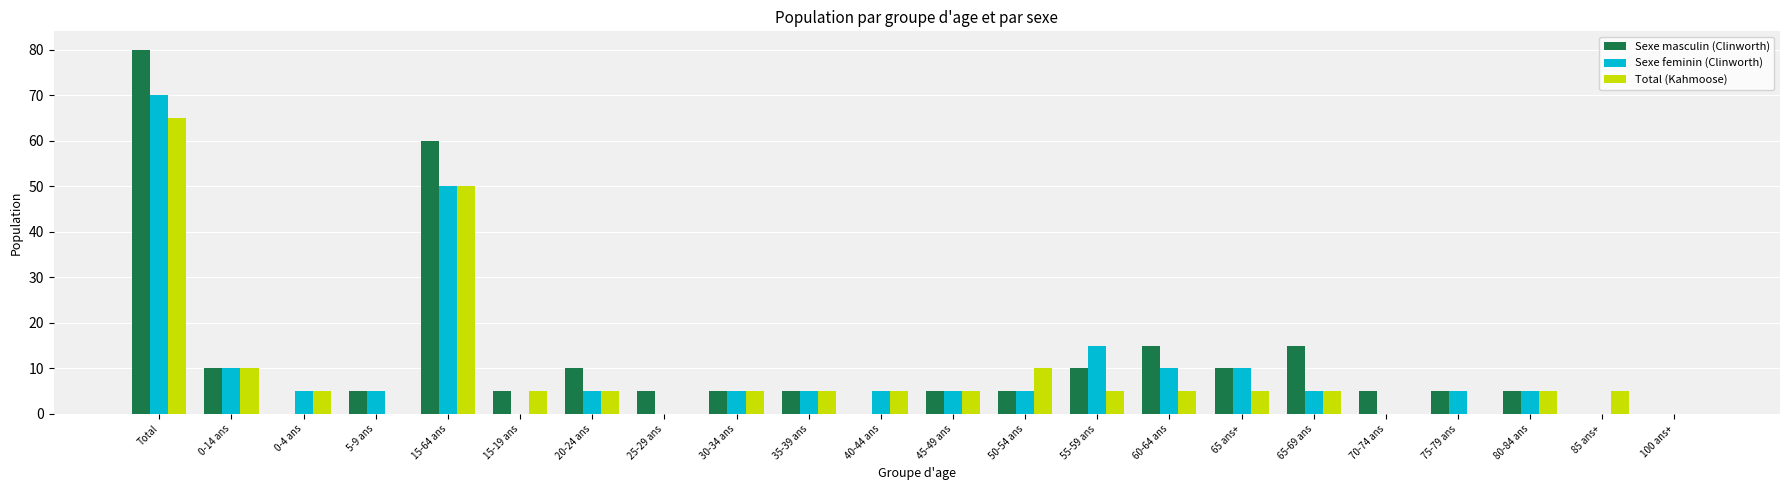

Does the chart contain stacked bars?

No